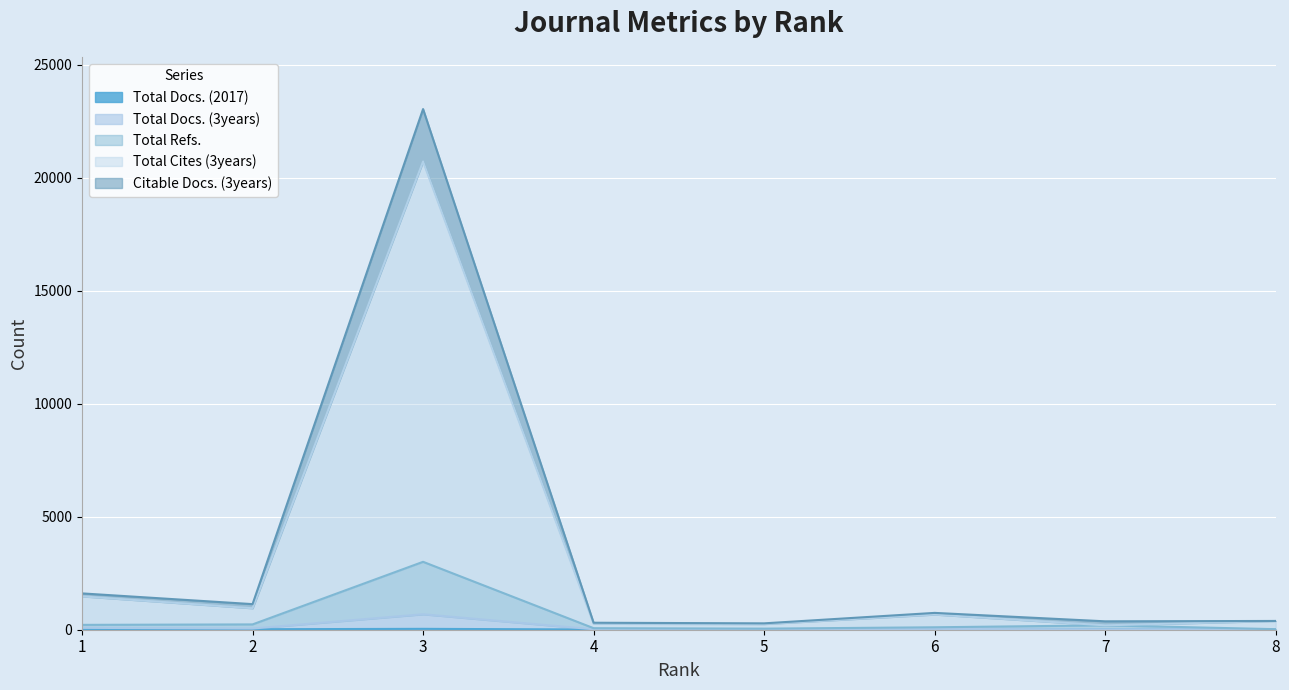

True or false: Citable Docs. (3years) and Total Docs. (3years) cross at least once.

False